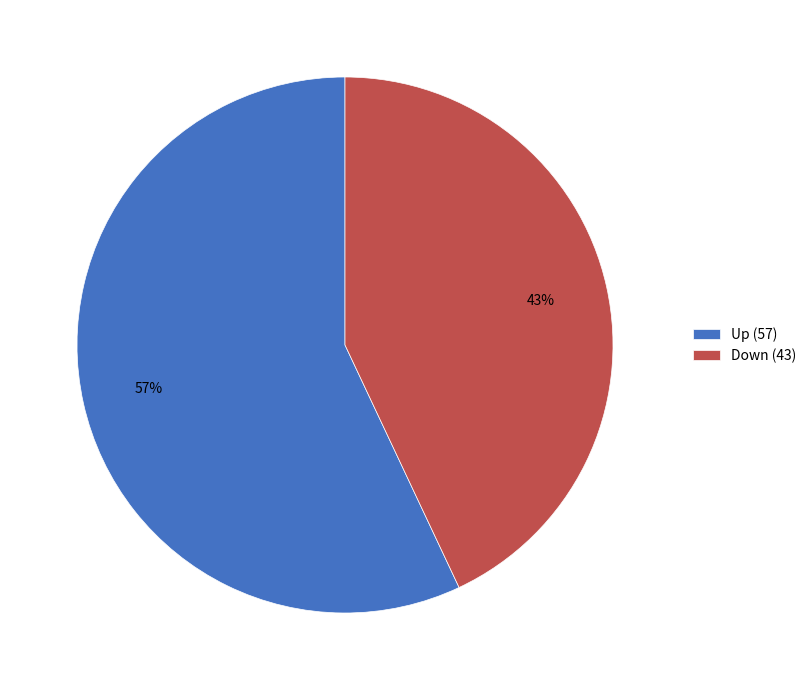

Which category accounts for the majority?

Up (57)